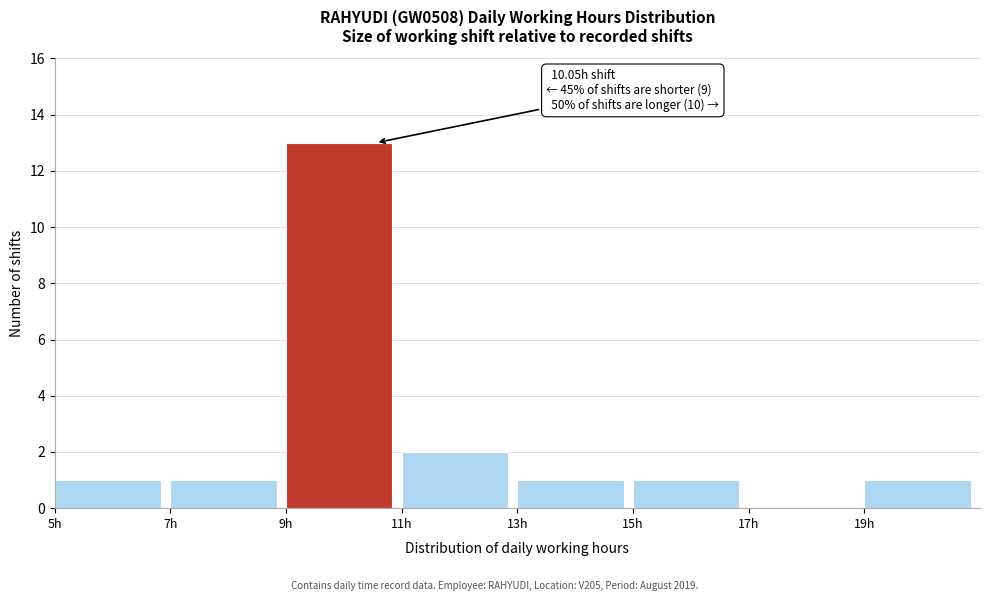

Over which range of the x-axis is the bar tallest?

9 to 11